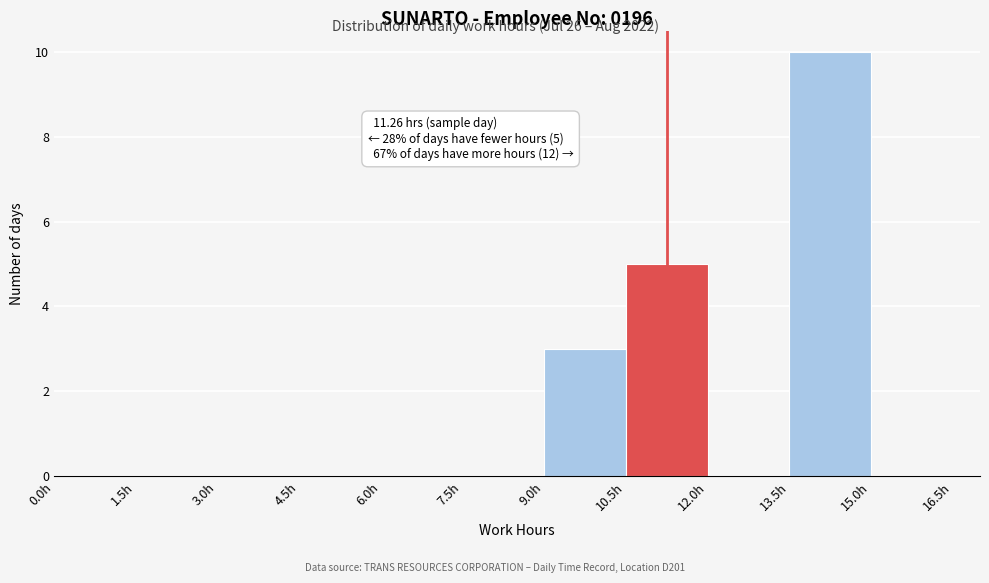

Which range on the x-axis has the tallest bar?

13.5 to 15.0